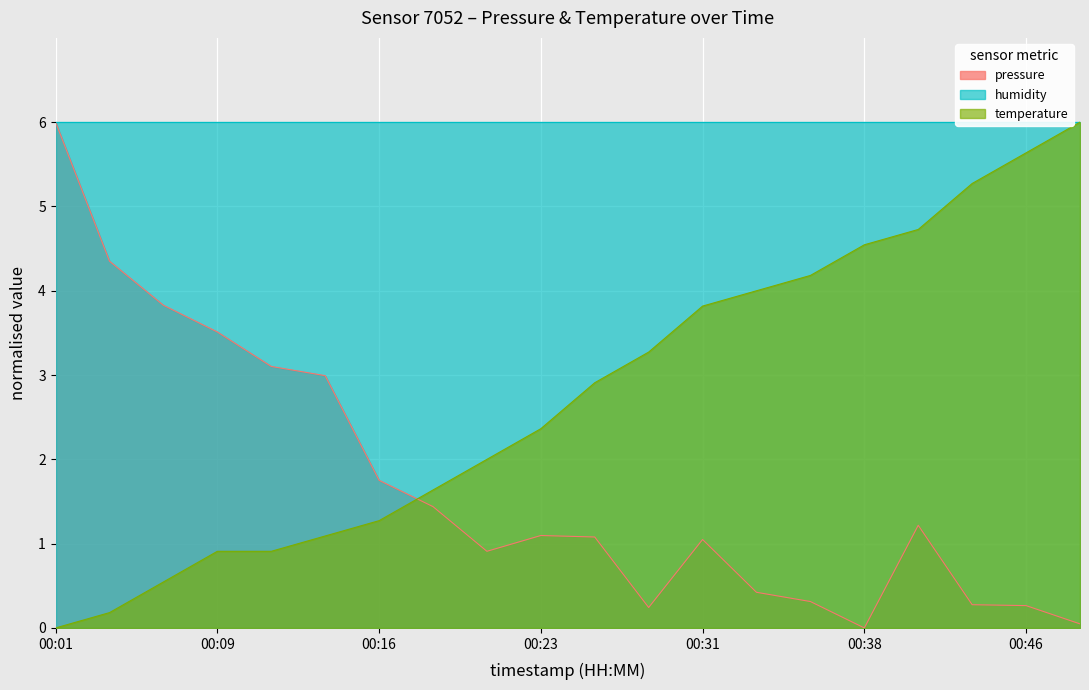

What value does the temperature series have at 00:28?

3.3